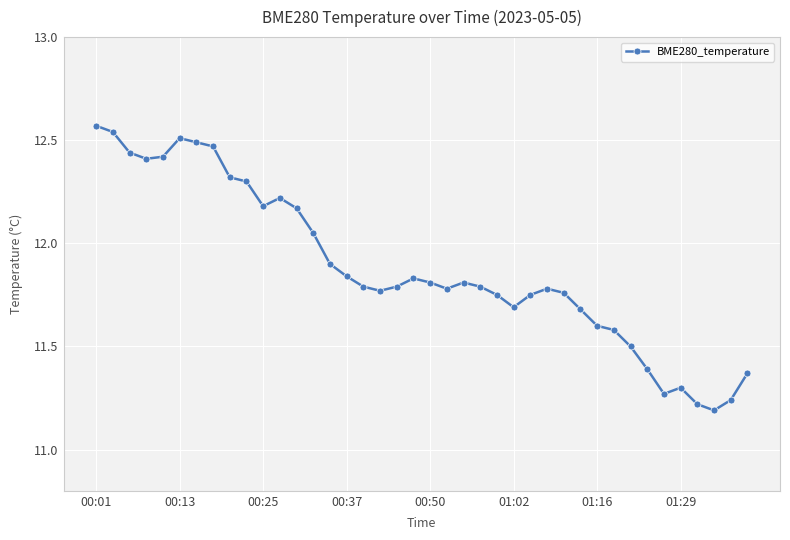

True or false: the data has more than 1 interior local peaks.

True